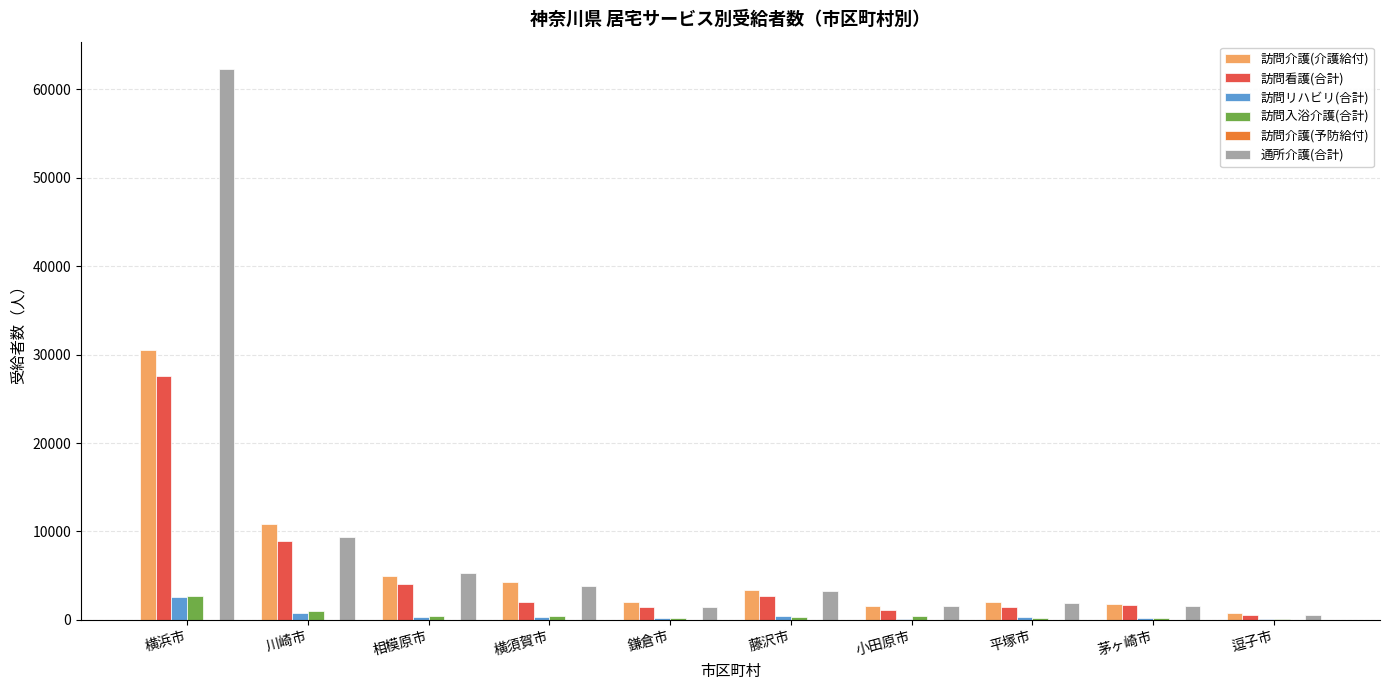

Are the bars horizontal?

No